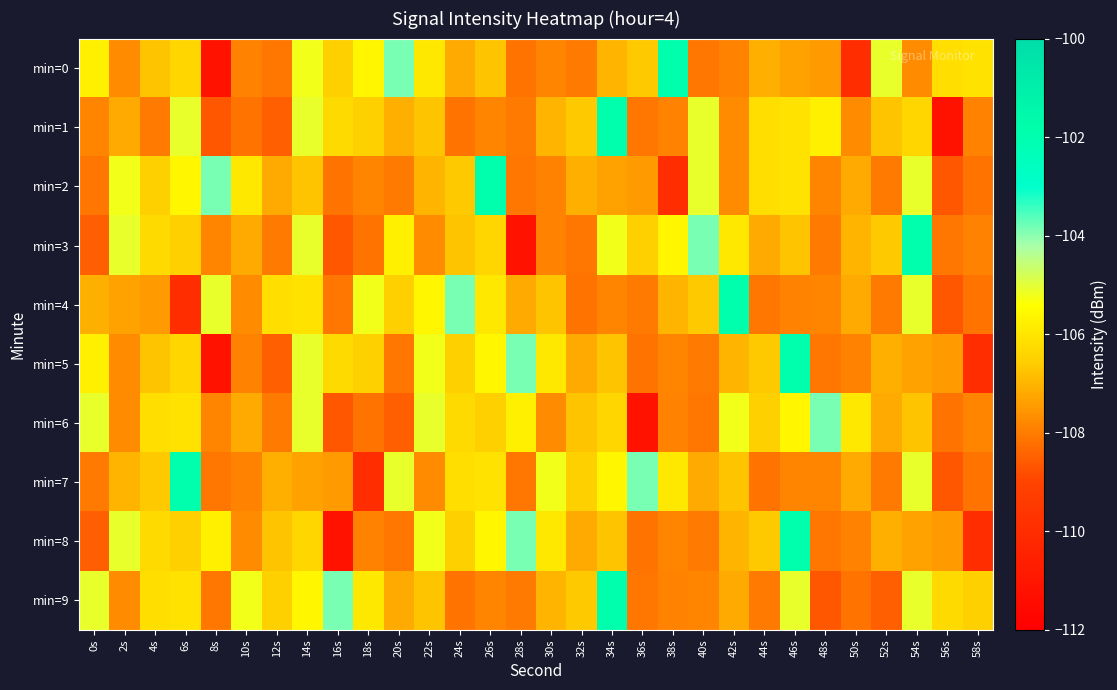

Rank the series at 40s from highest to lowest value.

min=3, min=1, min=2, min=4, min=7, min=9, min=5, min=8, min=6, min=0